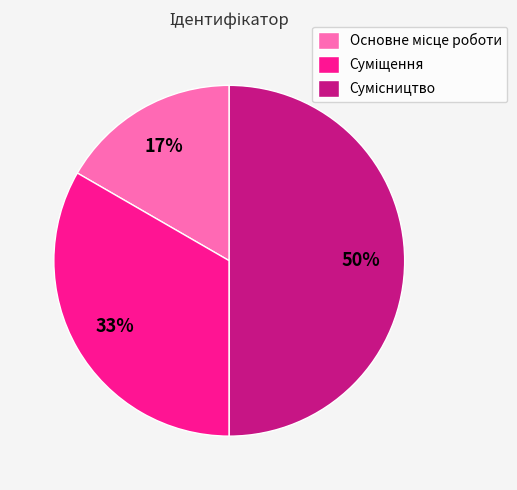

How many slices are in this pie chart?

3